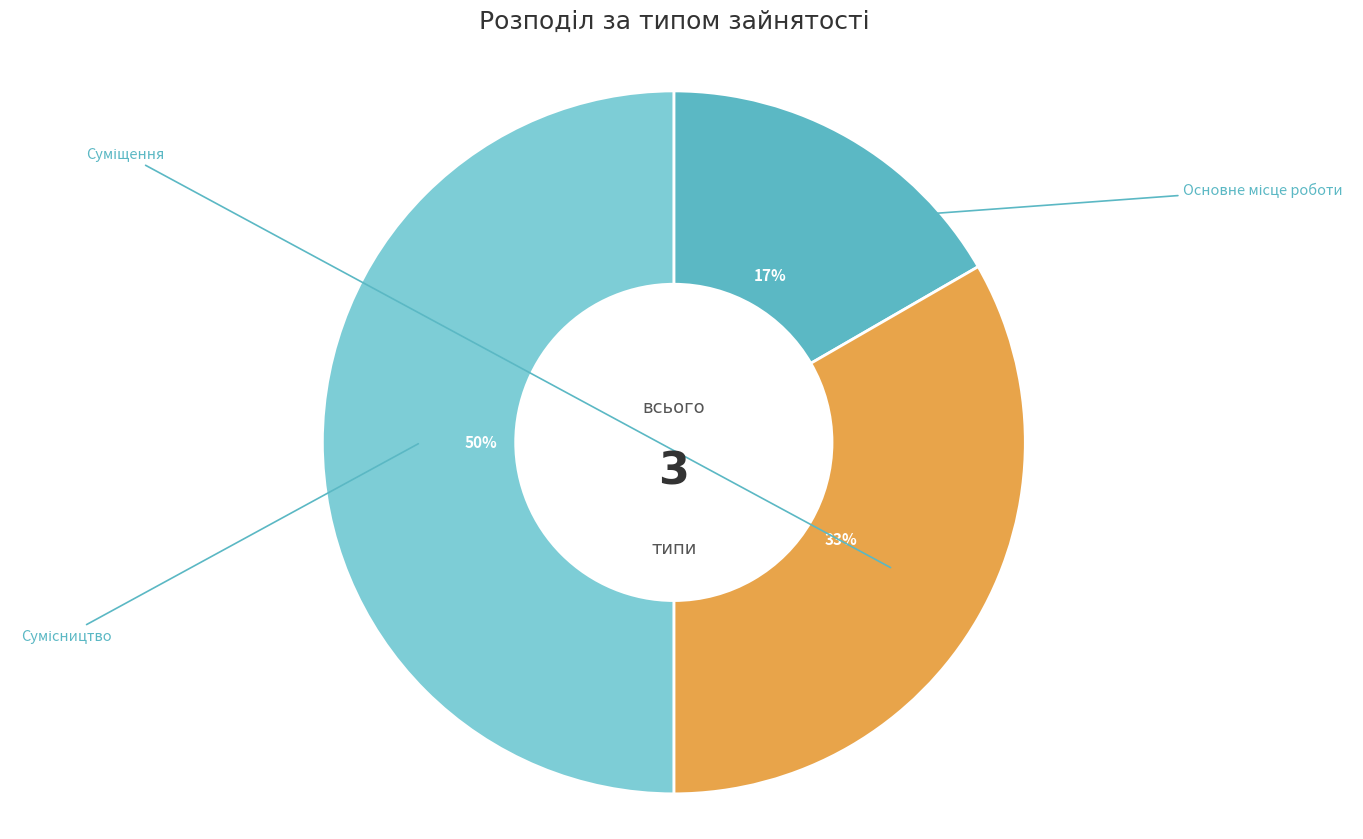

To the nearest percent, what is the difference between the Сумісництво and Суміщення slice percentages?

17%